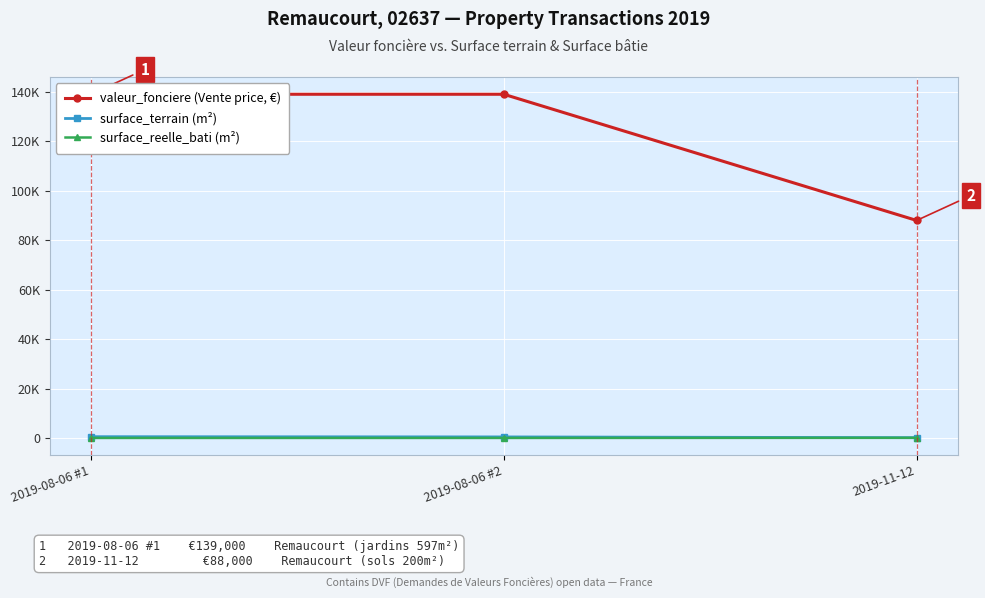

What is the minimum value shown in the chart?

93